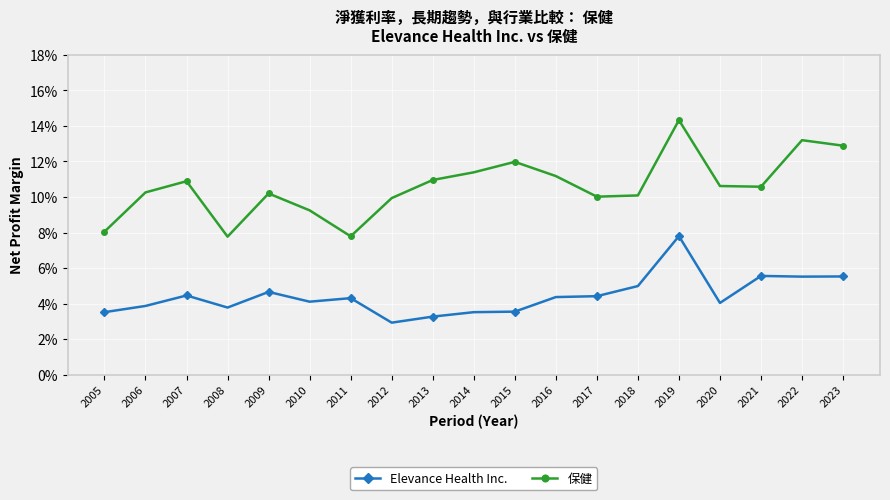

What are all the series names shown in the legend?

Elevance Health Inc., 保健